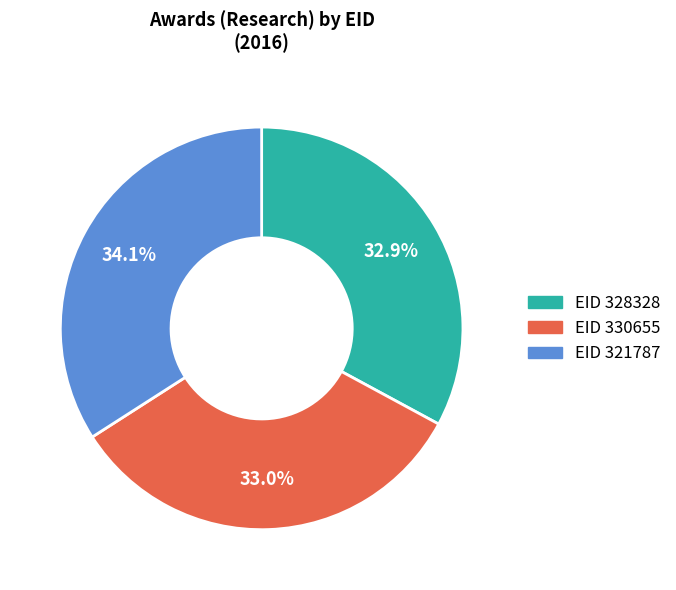

Approximately how many times larger is the value at EID 321787 compared to EID 330655?

1.0